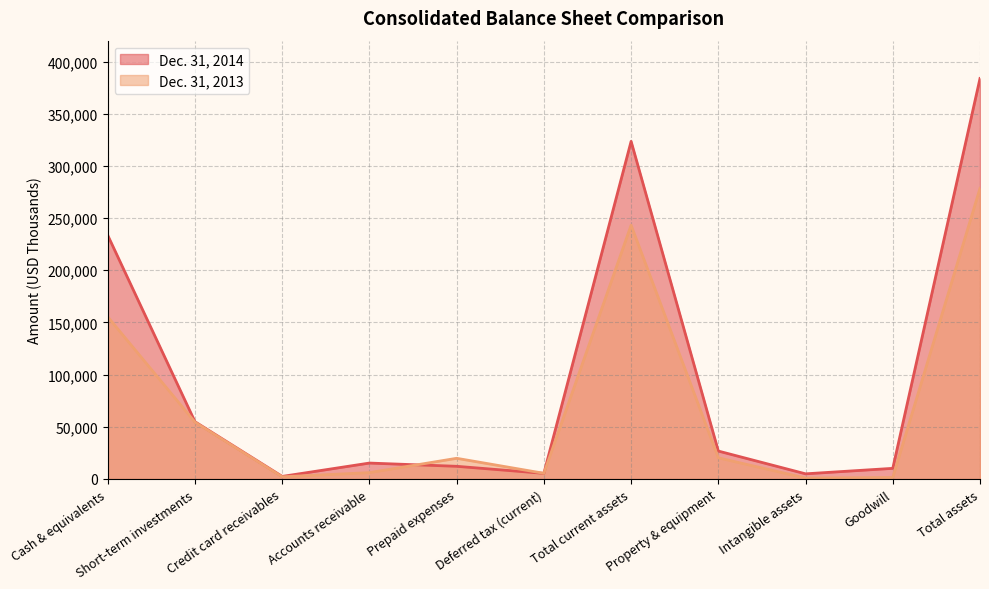

True or false: Dec. 31, 2014 and Dec. 31, 2013 intersect in this chart.

True